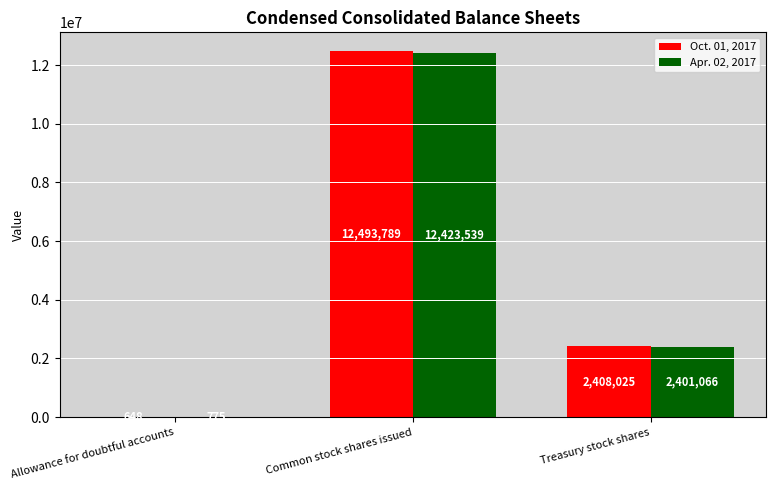

Is it true that Oct. 01, 2017 equals 20451827 at Common stock shares issued?

False